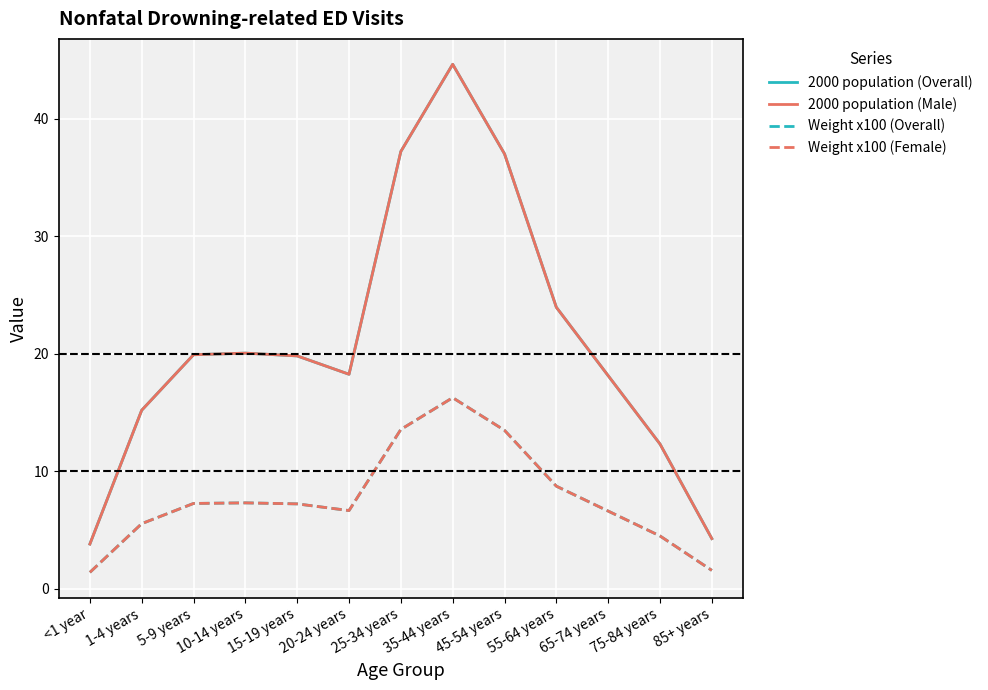

What is the total value across all series at 5-9 years?

54.3